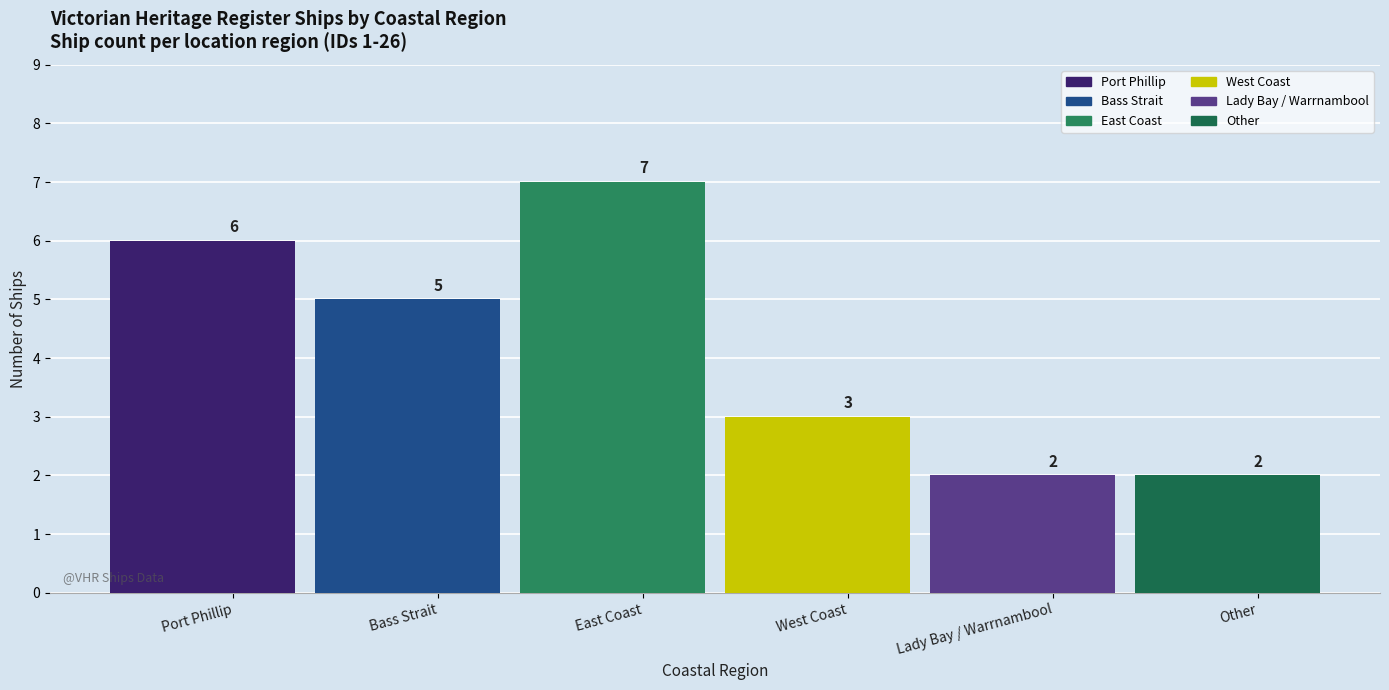

Reading left to right, list all the values displayed in this chart.

6	5	7	3	2	2